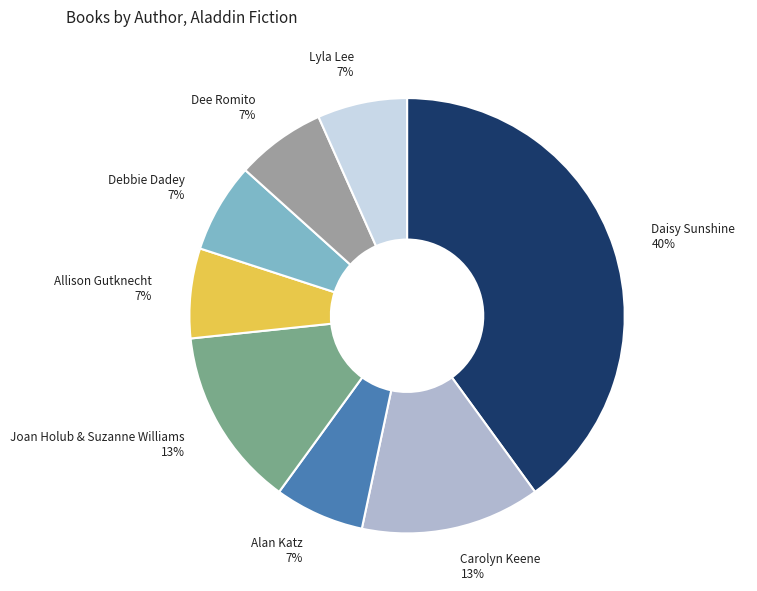

Combined, do Alan Katz and Daisy Sunshine account for over 50%?

No